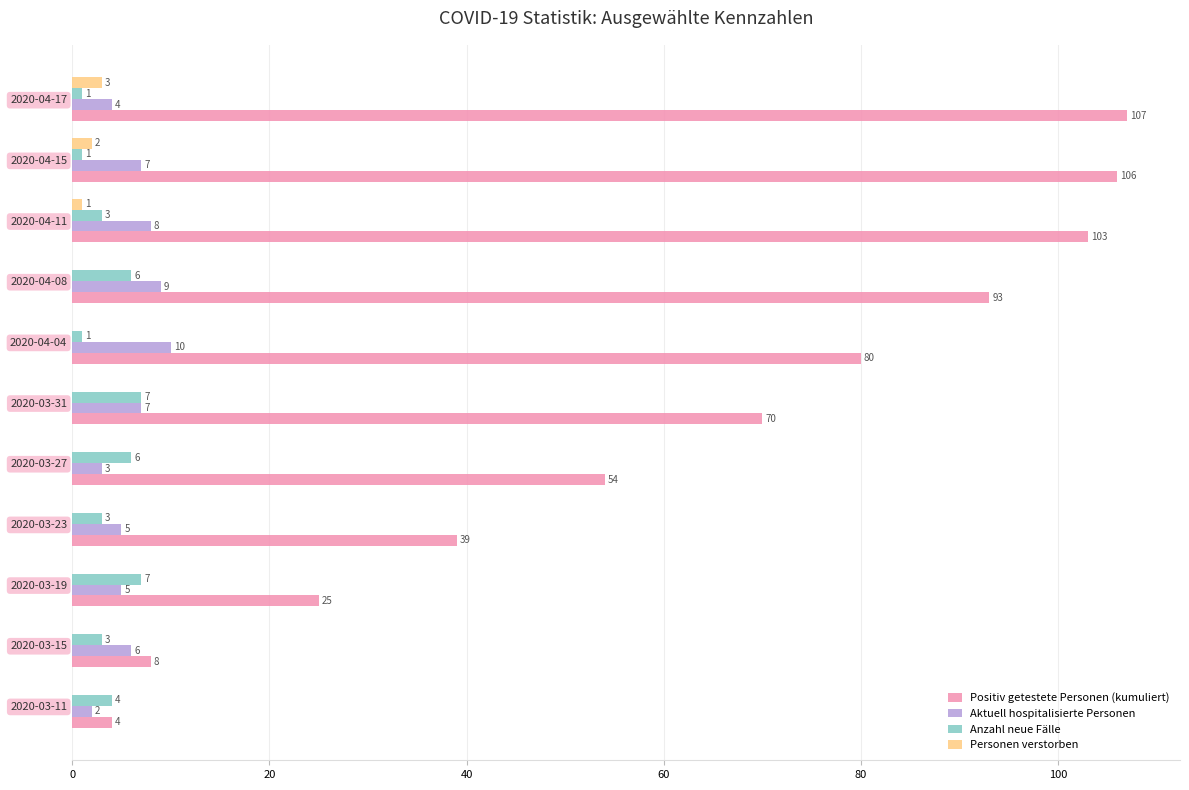

Which category has the highest value across all series?

2020-04-17